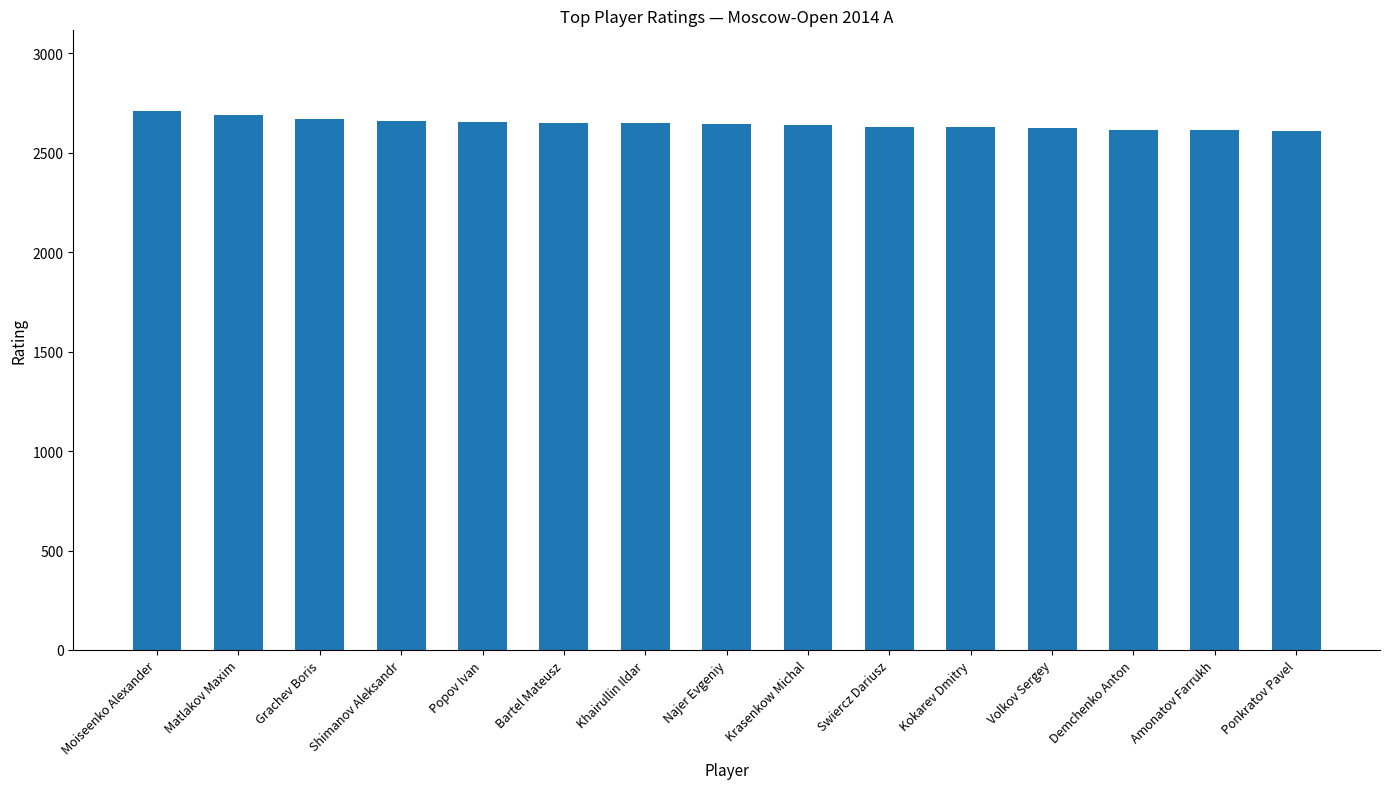

Are the bars grouped side by side (vs. stacked)?

No